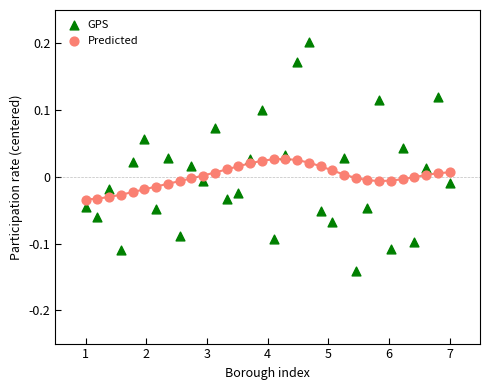

What are all the series names shown in the legend?

GPS, Predicted